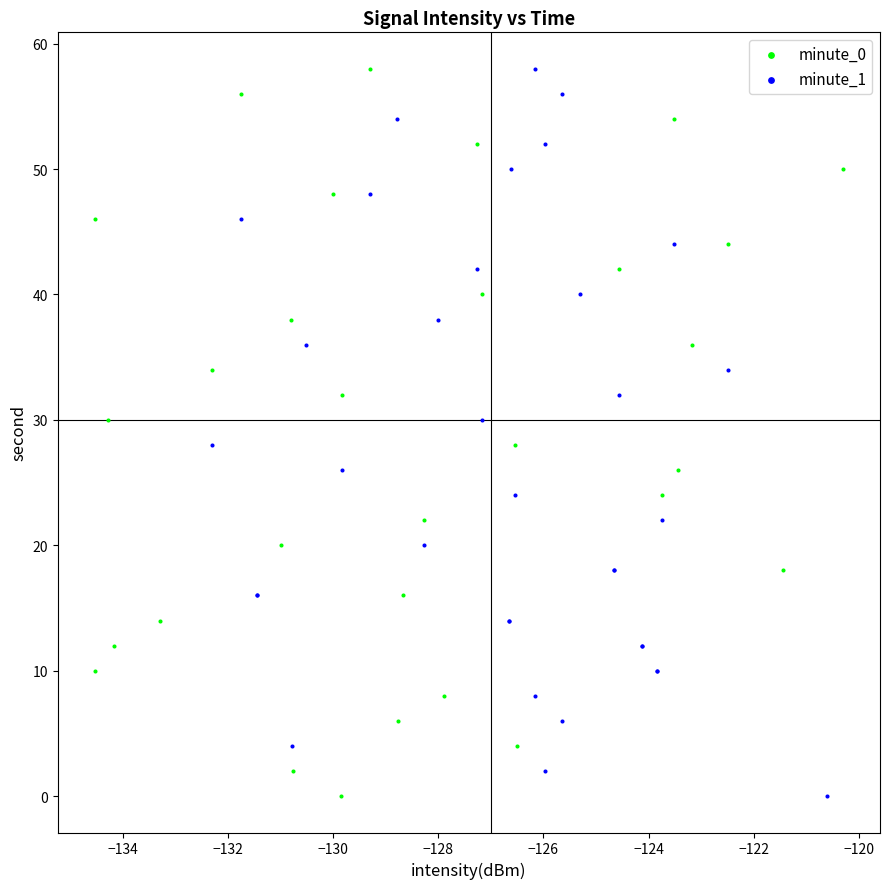

What are all the series names shown in the legend?

minute_0, minute_1